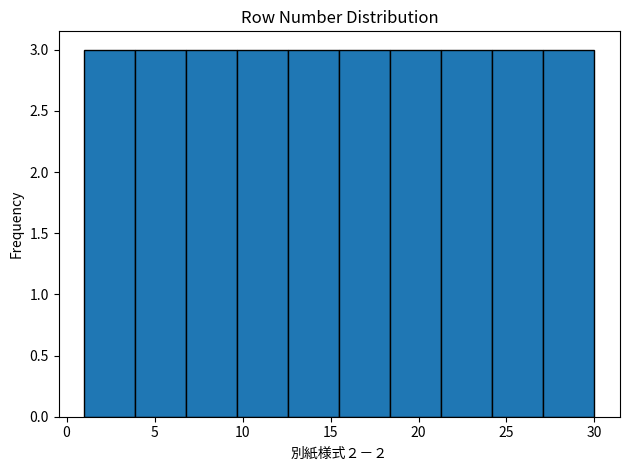

Reading left to right, list every bar in this chart as the range it spans on the x-axis followed by its height. Neither the bar edges nor the heights are printed on the chart, so give them approximately, as read against the axes.

1.0 to 3.9: 3
3.9 to 6.8: 3
6.8 to 9.7: 3
9.7 to 12.6: 3
12.6 to 15.5: 3
15.5 to 18.4: 3
18.4 to 21.3: 3
21.3 to 24.2: 3
24.2 to 27.1: 3
27.1 to 30.0: 3